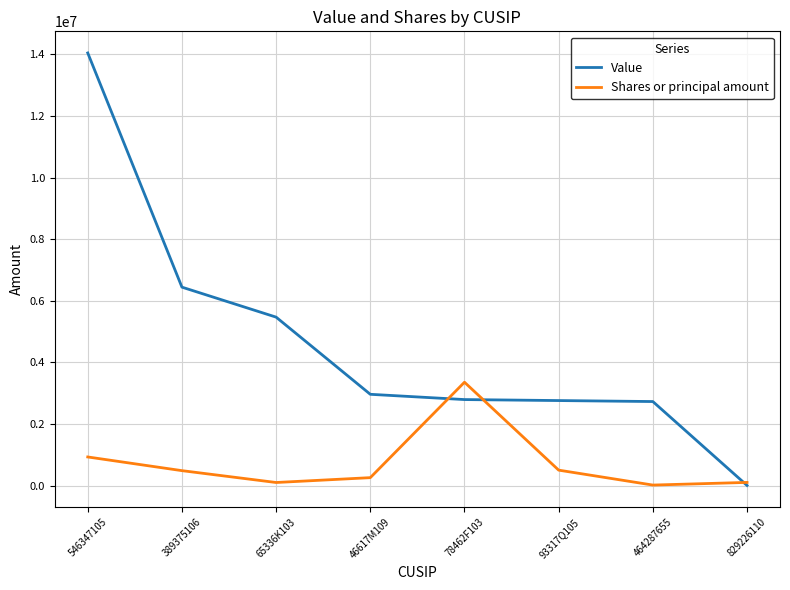

Does the chart display data point markers on the line(s)?

No